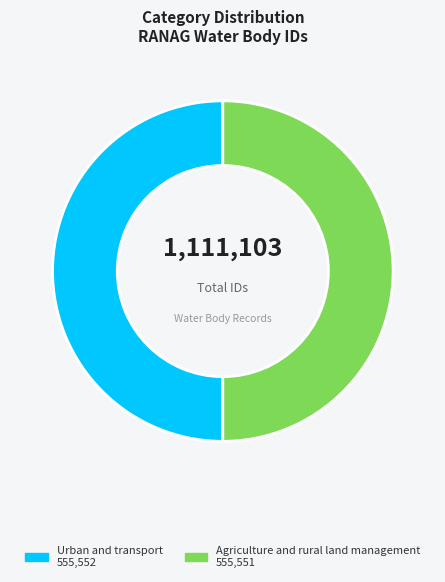

Is it true that Agriculture and rural land management is 50% of the pie?

True